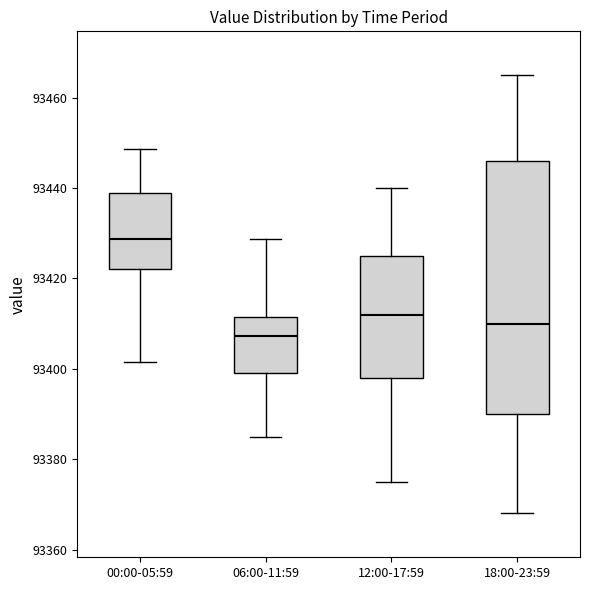

Reading left to right, transcribe this box plot: for each box, give where its median line is, the range the box spans, and where its two whiskers end, as read against the y-axis. The values are not printed on the chart, so give them approximately, as read against the axis.

00:00-05:59: median 93428, box 93422 to 93440, whiskers 93402 to 93448
06:00-11:59: median 93408, box 93400 to 93412, whiskers 93386 to 93428
12:00-17:59: median 93412, box 93398 to 93426, whiskers 93376 to 93440
18:00-23:59: median 93410, box 93390 to 93446, whiskers 93368 to 93466